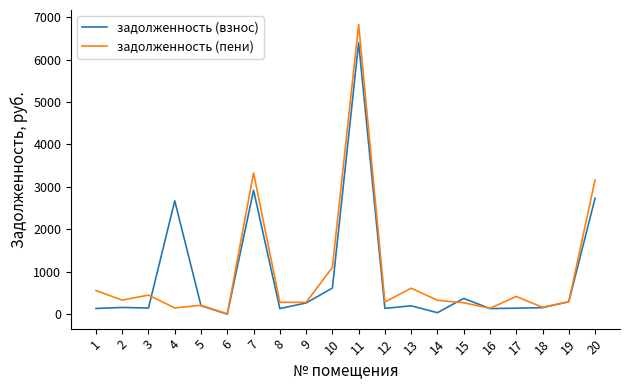

Is the value of задолженность (пени) at 12 greater than the value of задолженность (взнос) at 16?

Yes